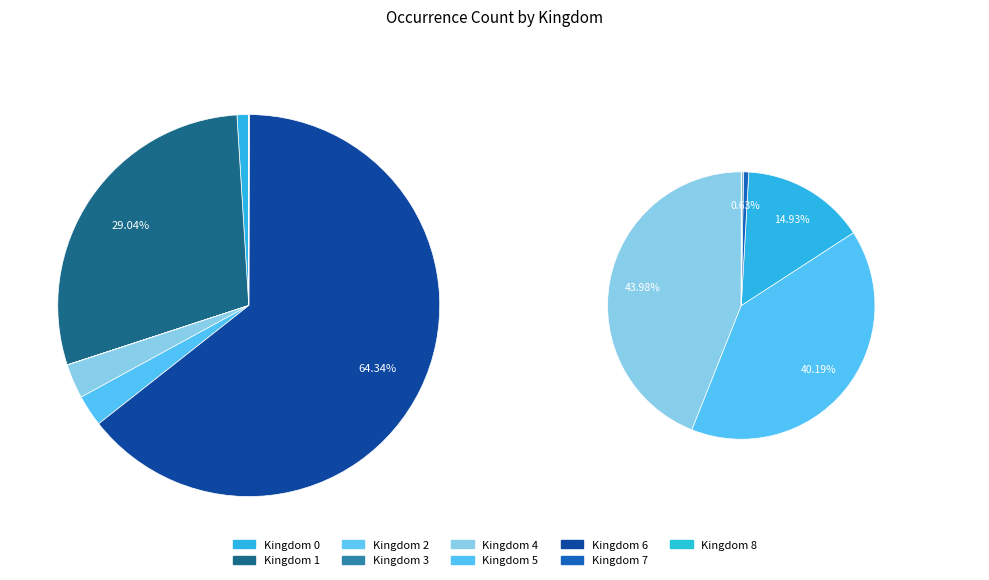

The 3 slice represents 0% of the pie. True or false?

True